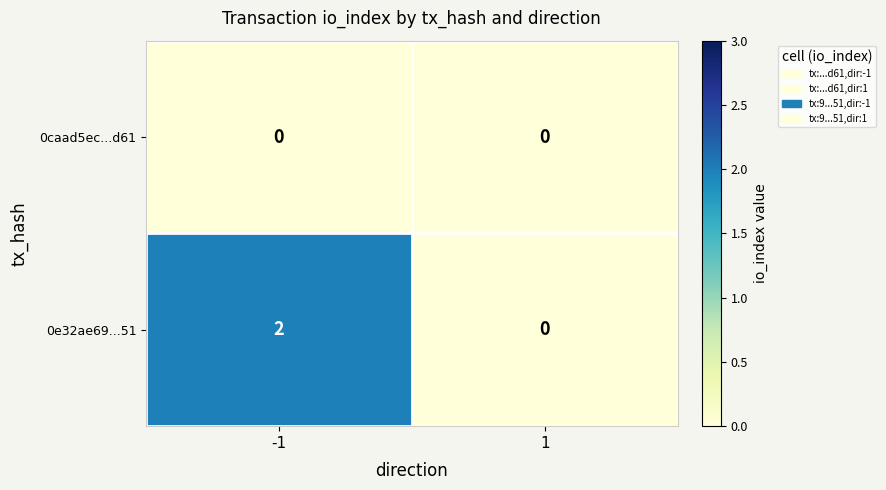

How many data points does each series have?

2